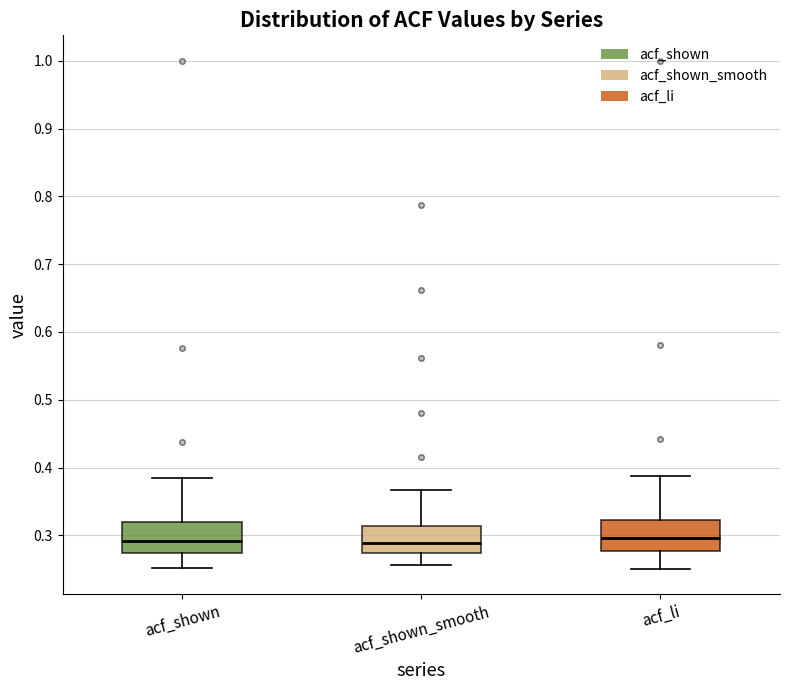

Reading left to right, transcribe this box plot: for each box, give where its median line is, the range the box spans, and where its two whiskers end, as read against the y-axis. The values are not printed on the chart, so give them approximately, as read against the axis.

acf_shown: median 0.29, box 0.27 to 0.32, whiskers 0.25 to 0.39
acf_shown_smooth: median 0.29, box 0.27 to 0.31, whiskers 0.26 to 0.37
acf_li: median 0.30, box 0.28 to 0.32, whiskers 0.25 to 0.39